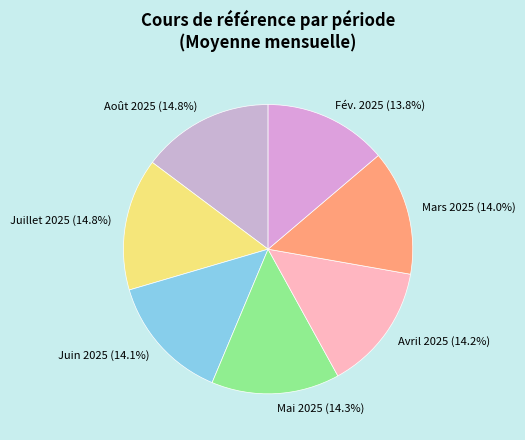

Which has a higher value, Mai 2025 or Fév. 2025?

Mai 2025